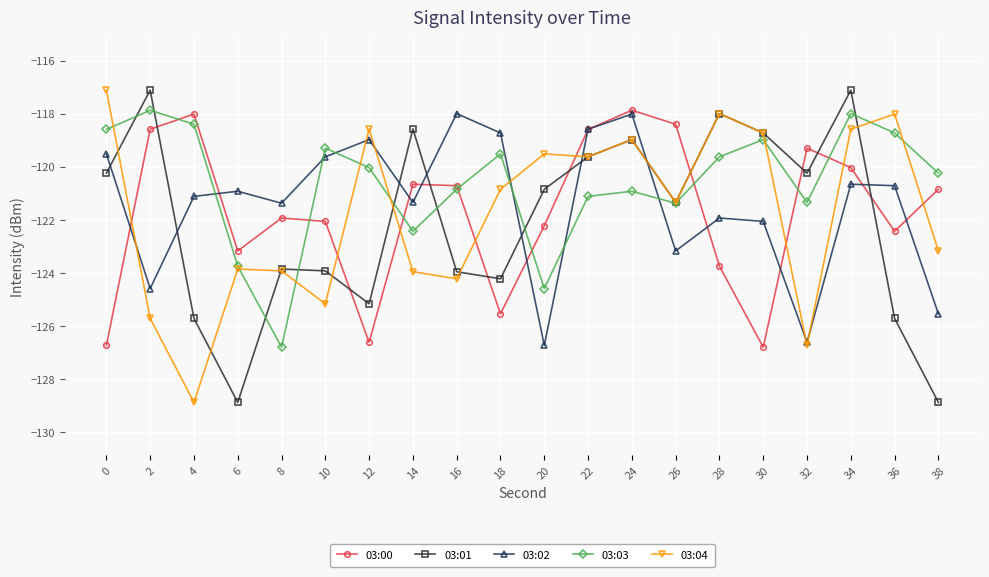

True or false: 03:00 and 03:04 intersect in this chart.

True